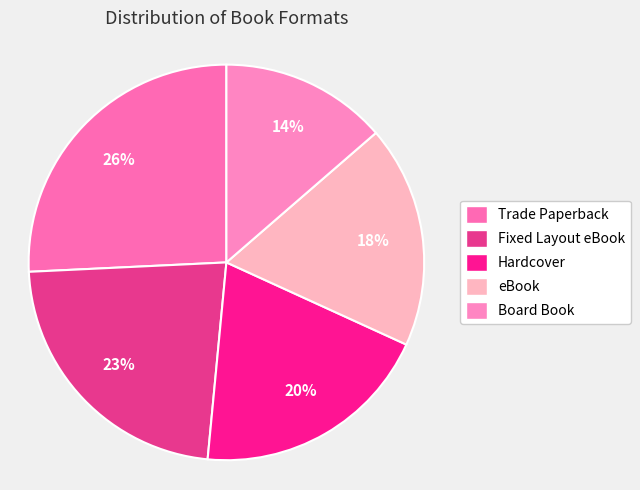

How many slices are in this pie chart?

5